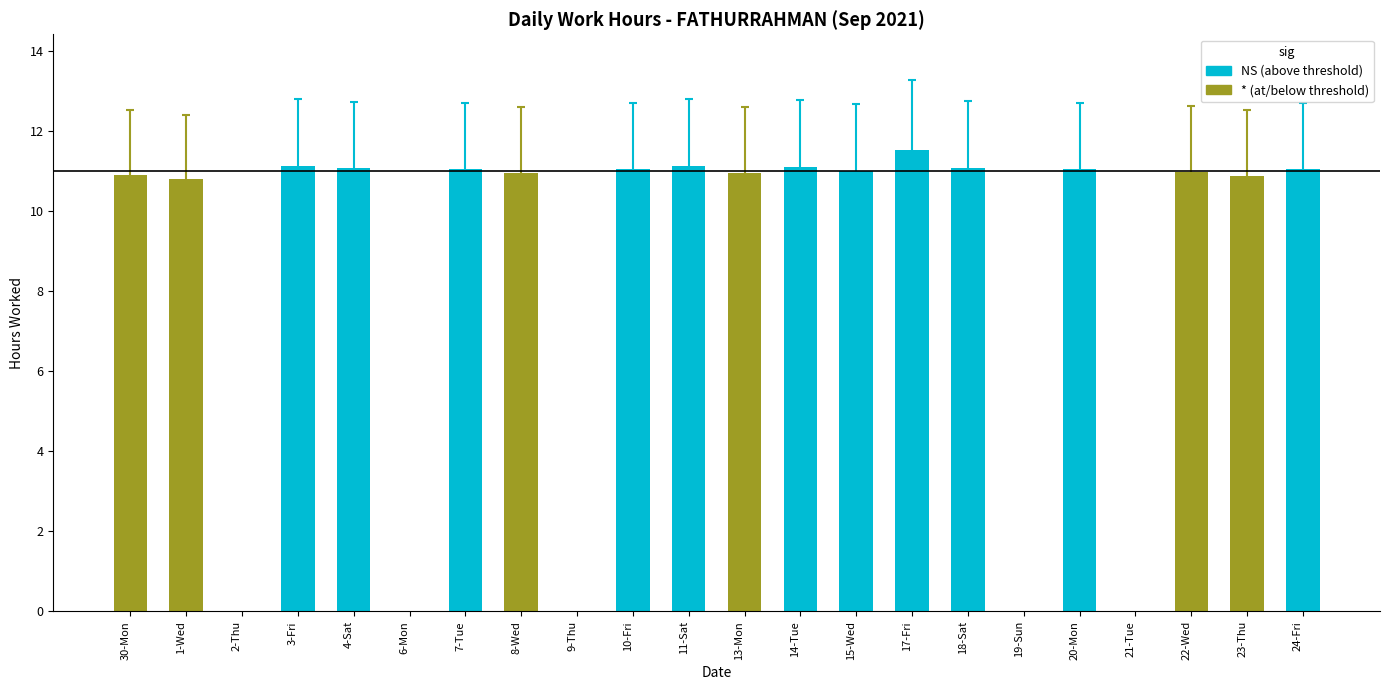

The chart shows a value of 0.0 at 21-Tue. True or false?

True